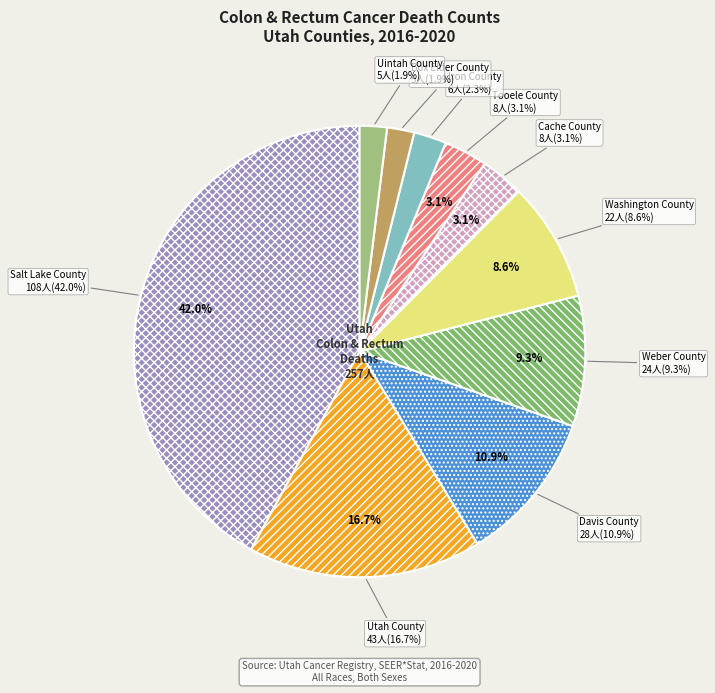

To the nearest percent, what portion does Salt Lake County represent?

42%